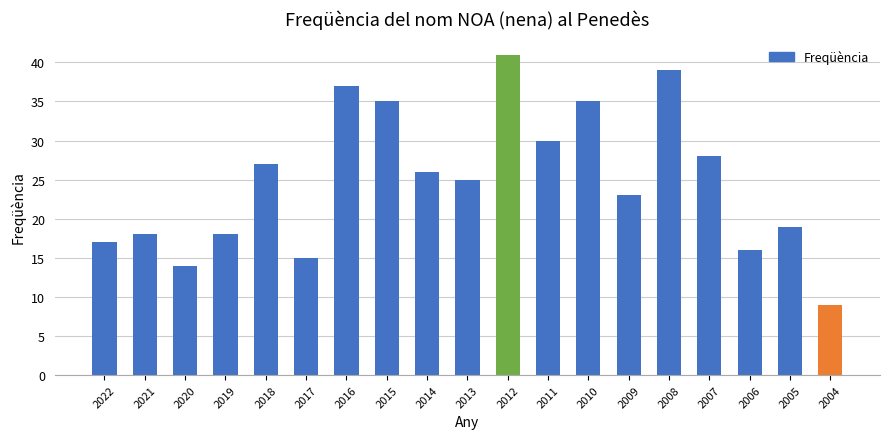

What is the value of the 10th bar from the left?

25